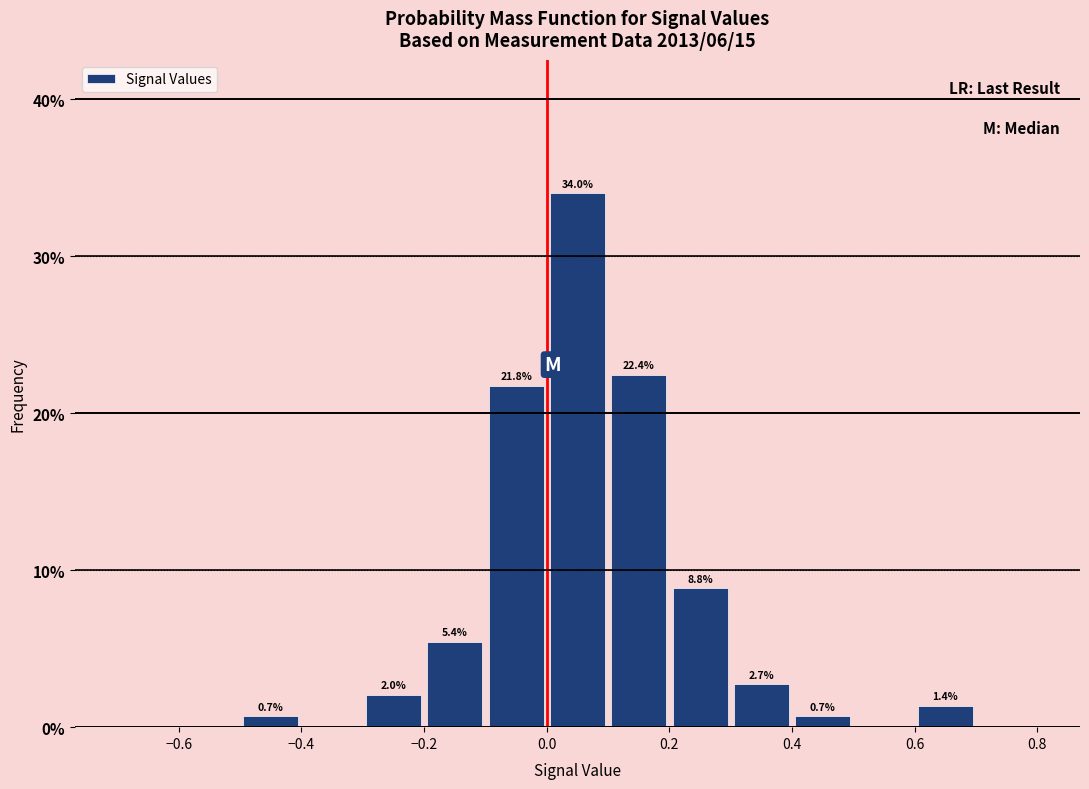

Which range on the x-axis has the tallest bar?

0.0 to 0.1